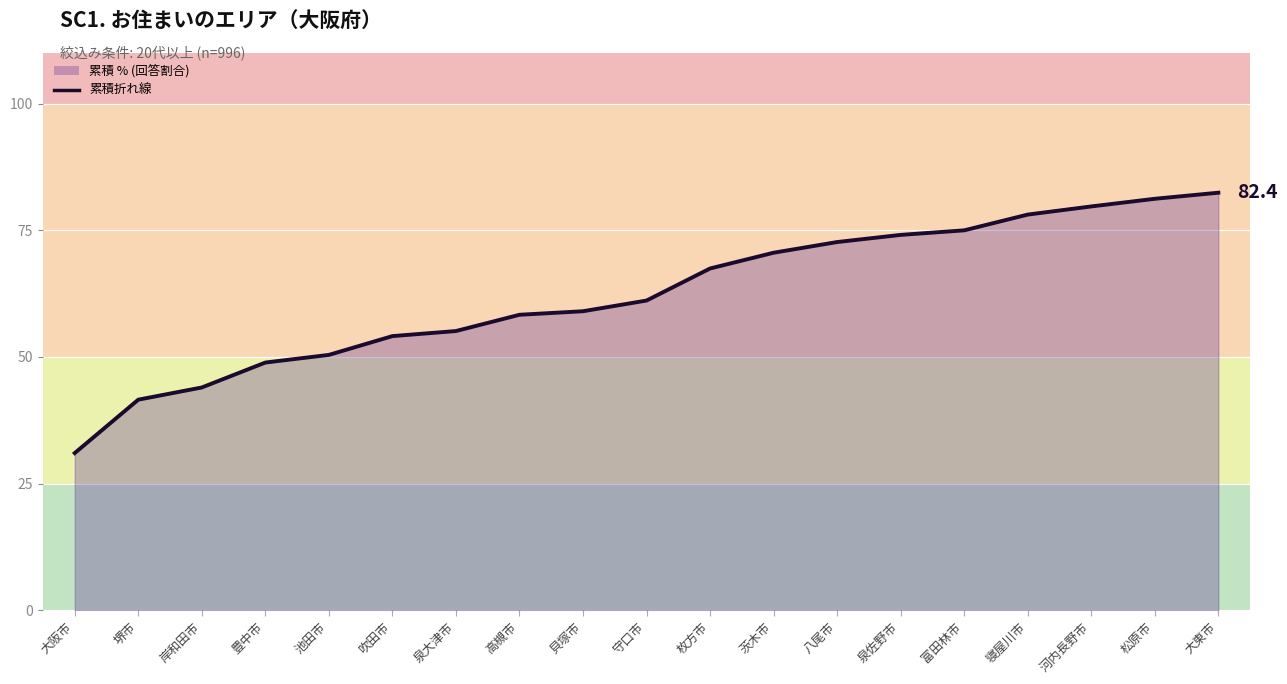

How many data points are above 61?

10